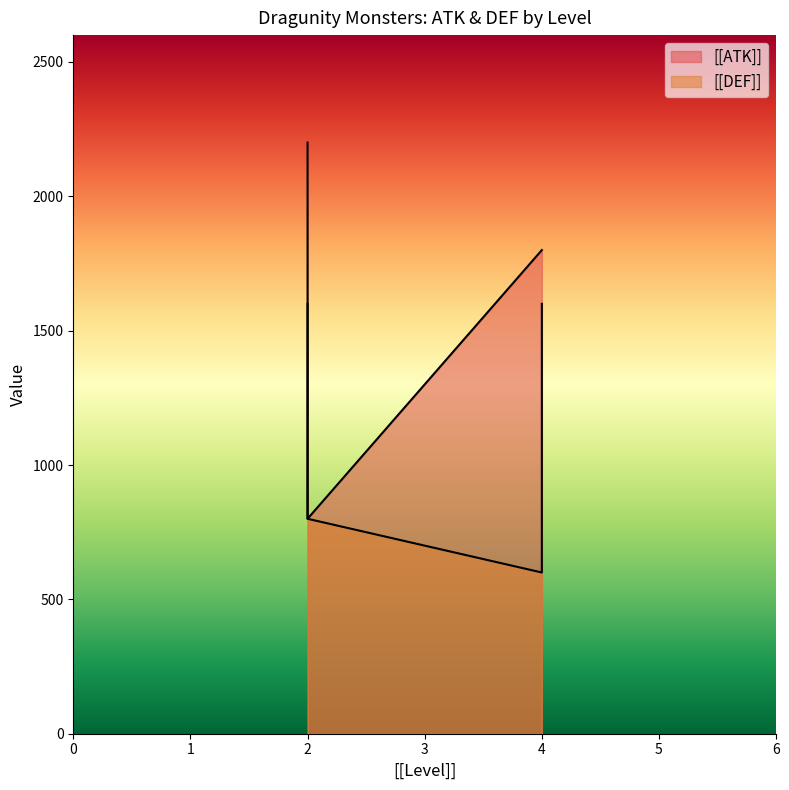

Count the number of data series in this chart.

2